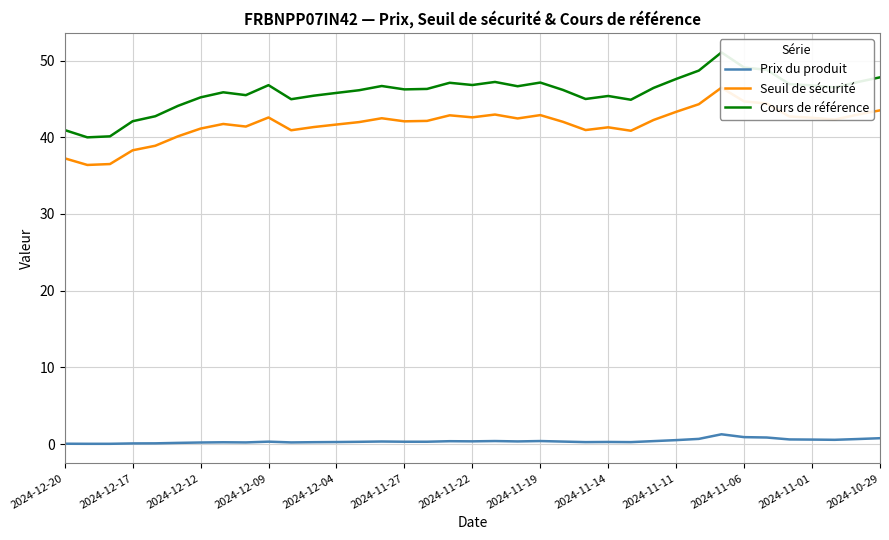

What is the highest value of the Prix du produit series?

1.3